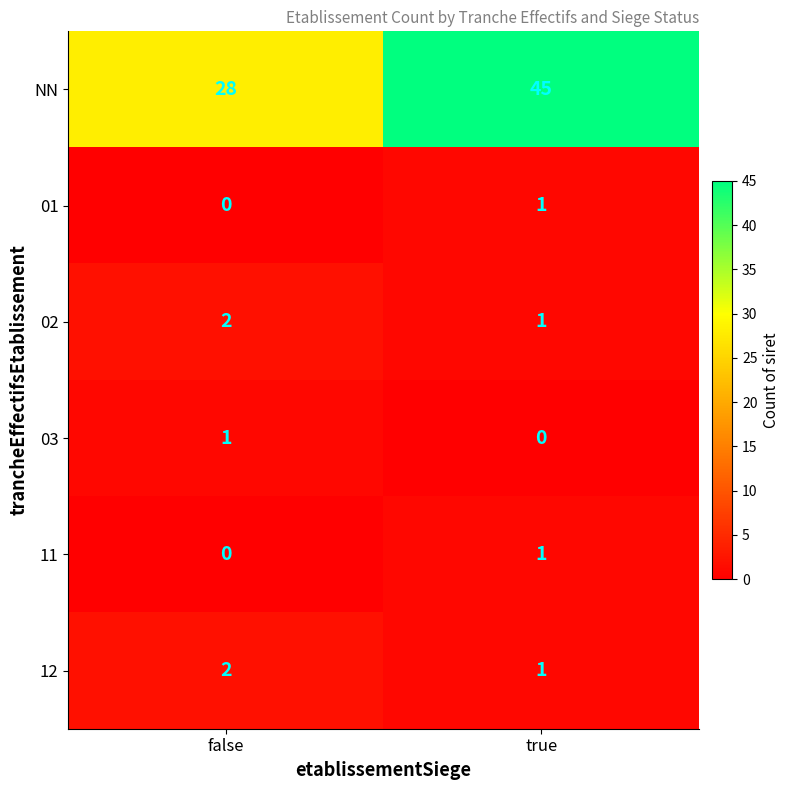

Is the value of NN at false greater than the value of 11 at true?

Yes